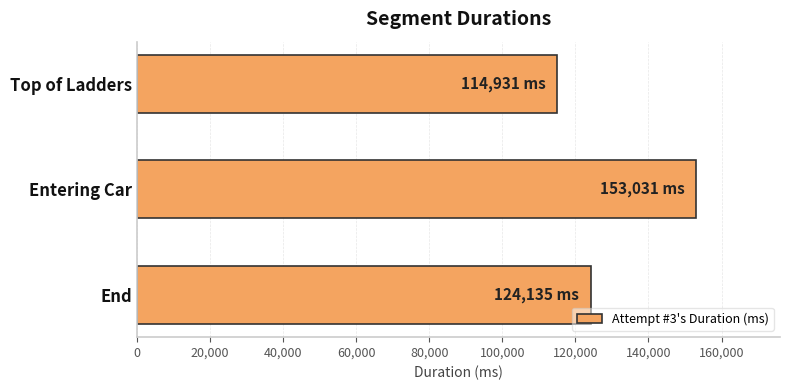

Is it true that the value at End is 170115?

False